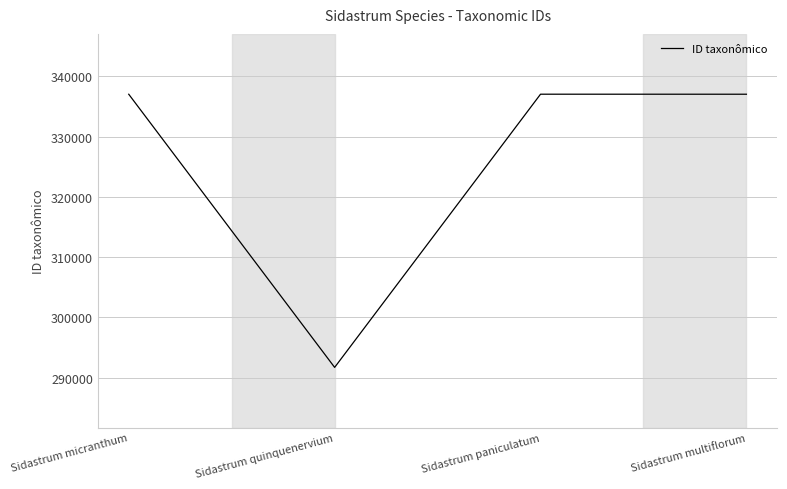

Approximately how many times larger is the value at Sidastrum micranthum compared to Sidastrum paniculatum?

1.0